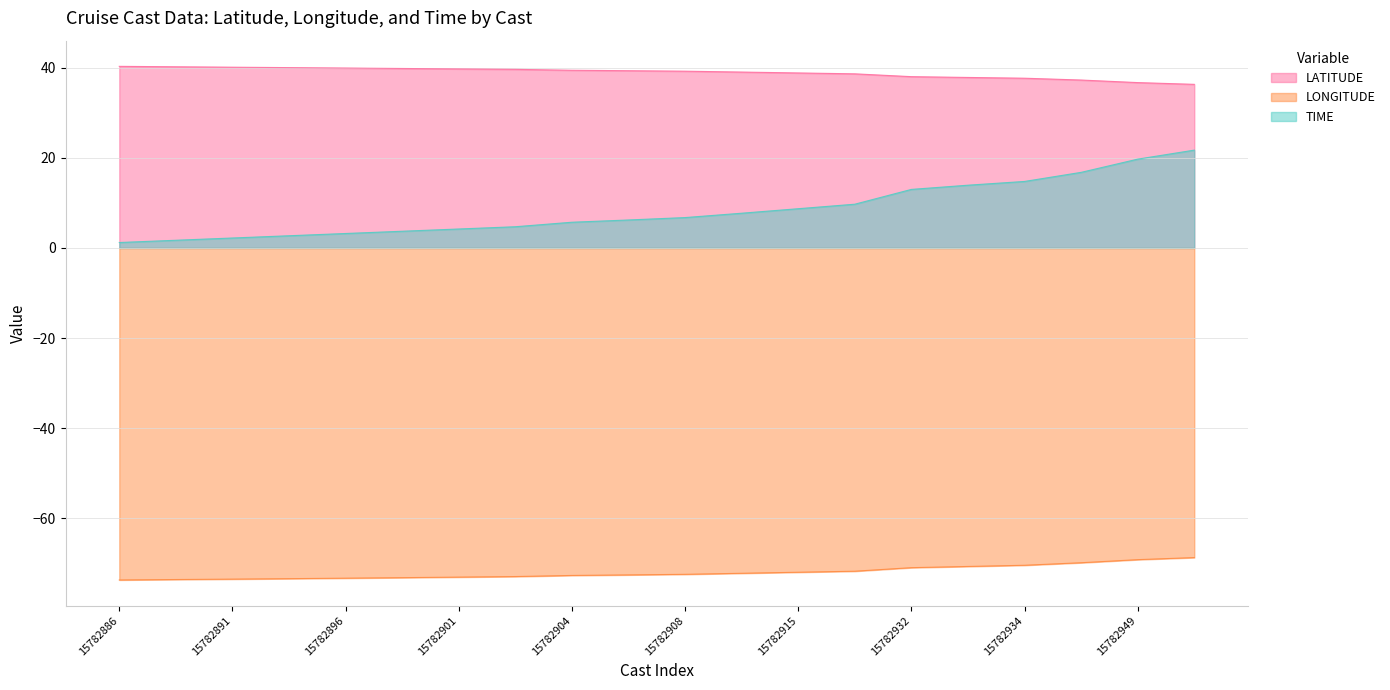

What is the sum of all TIME values?

168.5